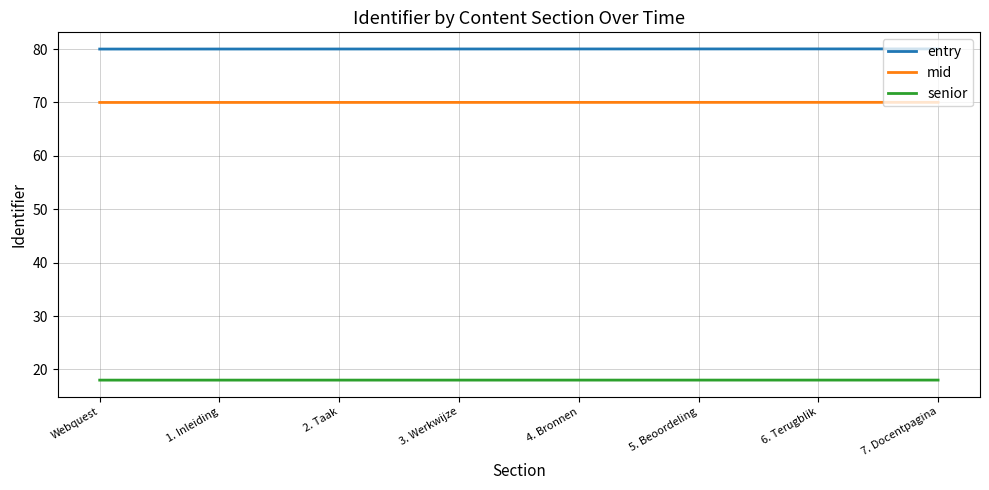

Does the chart have visible grid lines?

Yes